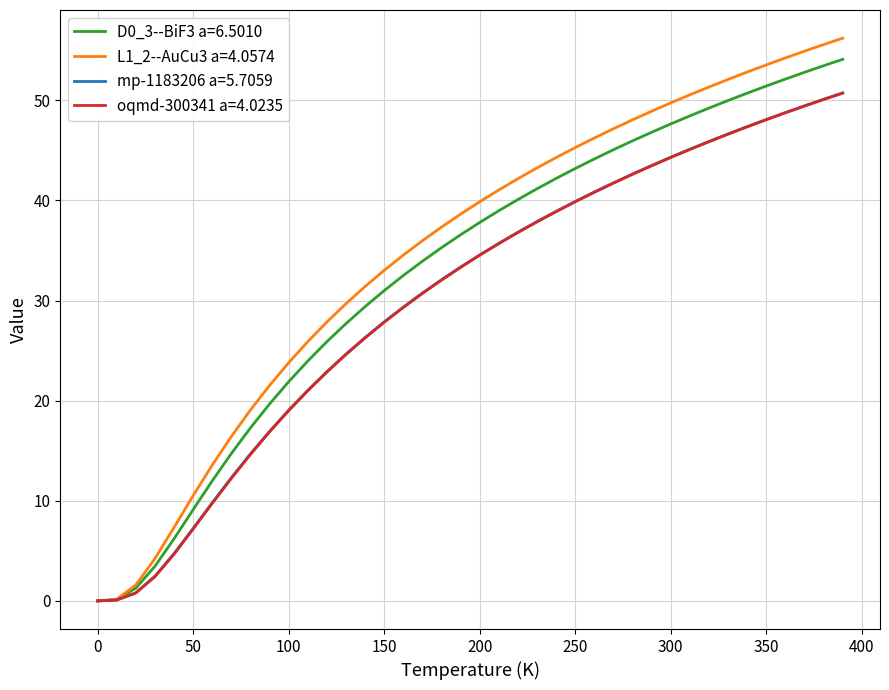

What is the maximum value shown in the chart?

56.2